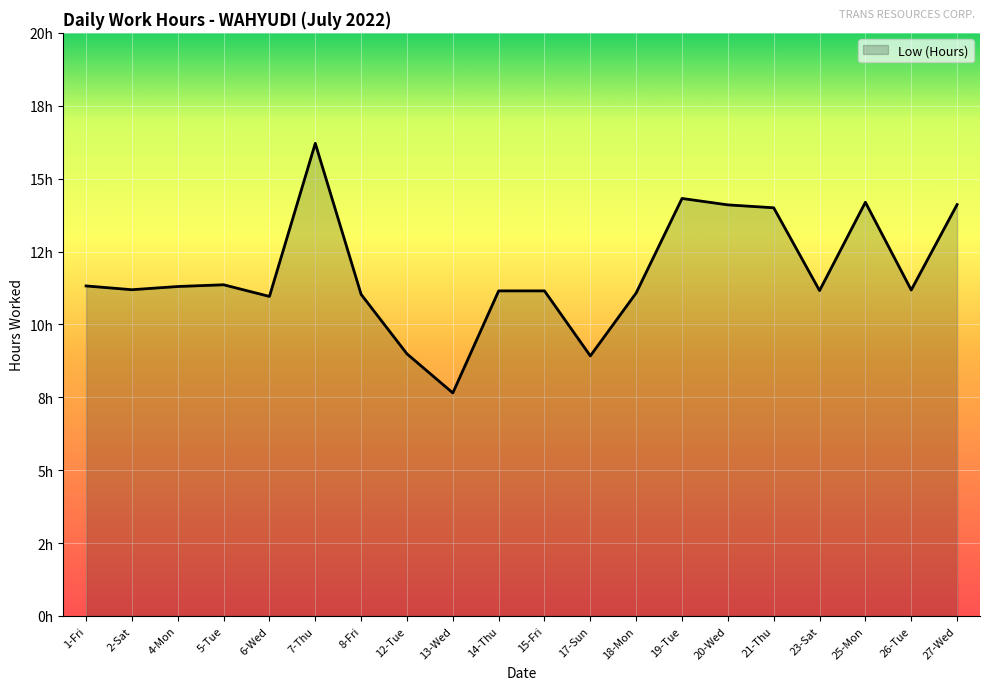

How many lines are shown in the chart?

1